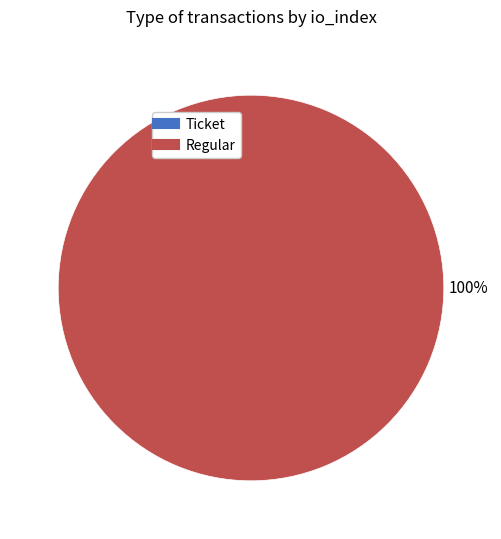

To the nearest percent, what is the difference between the Regular and Ticket slice percentages?

100%